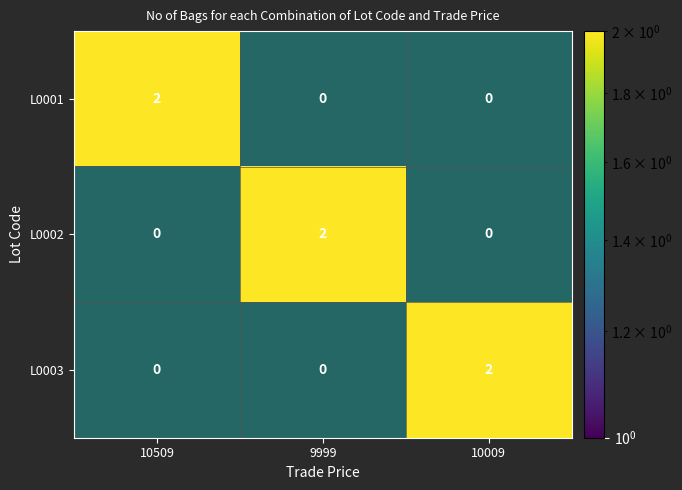

Between 10009 and 9999, which is larger?

10009